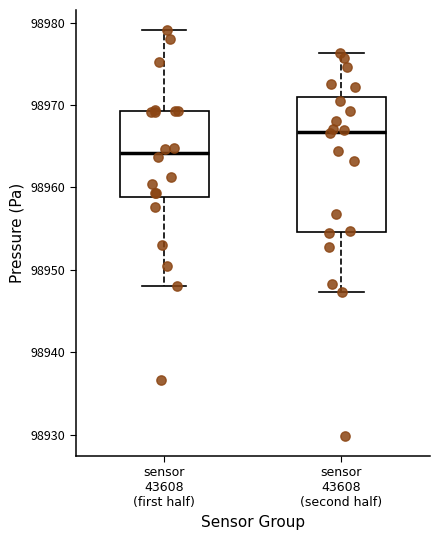

Where is the upper edge of the box for sensor 43608 (second half) on the y-axis? The values are not printed on the chart, so give them approximately, as read against the axis.

98971